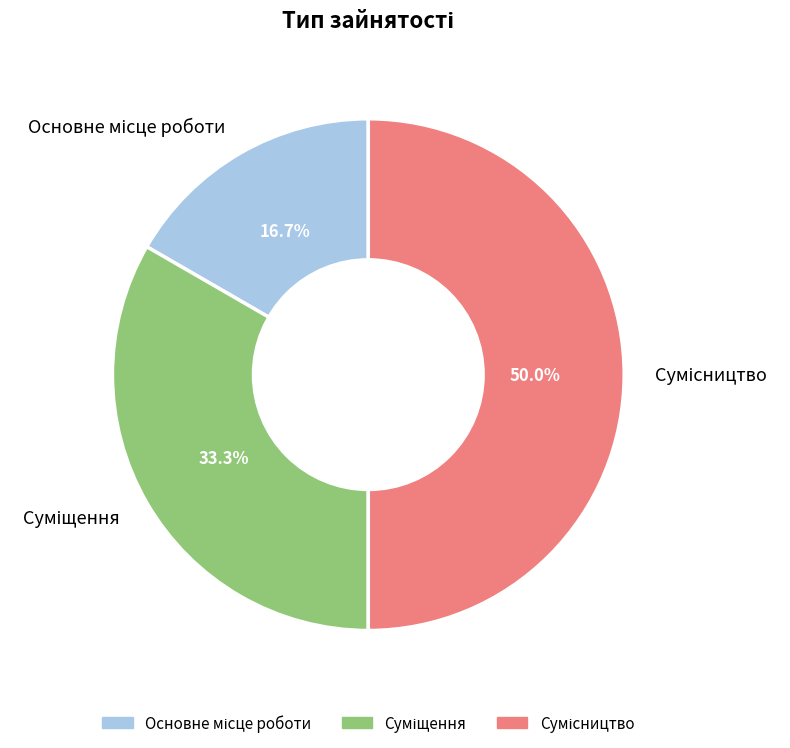

How many slices are in this pie chart?

3